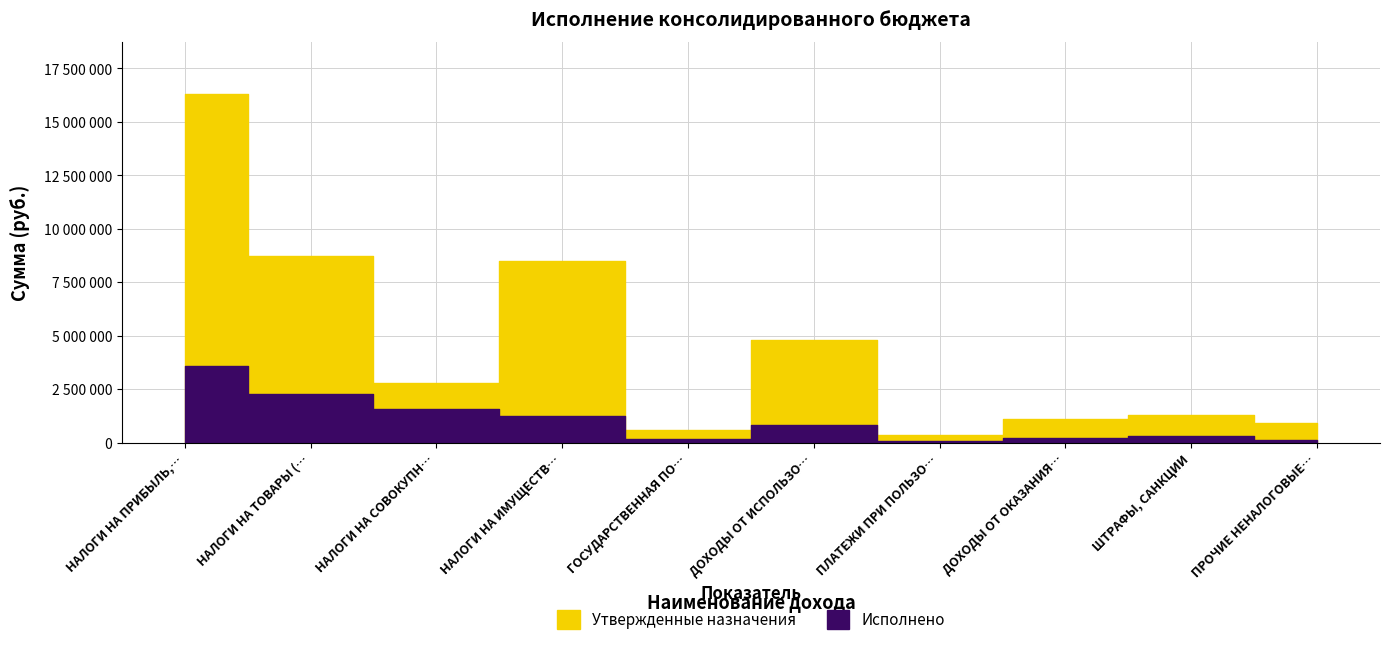

What is the total value across all series at НАЛОГИ НА ИМУЩЕСТВО?

9765769.0